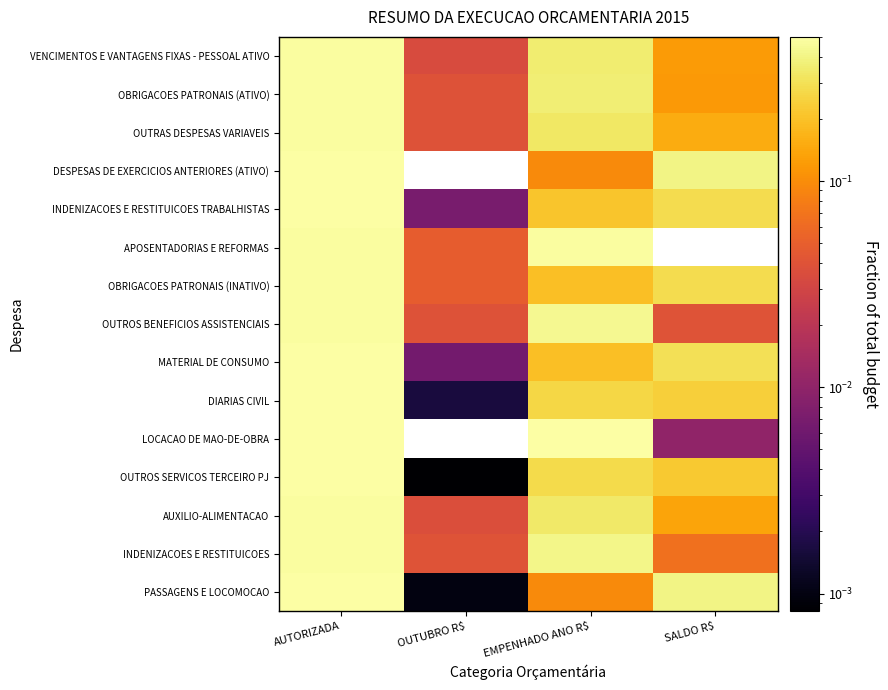

Reading left to right, transcribe all the data shown in this chart.

VENCIMENTOS E VANTAGENS FIXAS - PESSOAL ATIVO: AUTORIZADA=0.5	OUTUBRO R$=0.0	EMPENHADO ANO R$=0.4	SALDO R$=0.1
OBRIGACOES PATRONAIS (ATIVO): AUTORIZADA=0.5	OUTUBRO R$=0.0	EMPENHADO ANO R$=0.4	SALDO R$=0.1
OUTRAS DESPESAS VARIAVEIS: AUTORIZADA=0.5	OUTUBRO R$=0.0	EMPENHADO ANO R$=0.3	SALDO R$=0.2
DESPESAS DE EXERCICIOS ANTERIORES (ATIVO): AUTORIZADA=0.5	OUTUBRO R$=0.0	EMPENHADO ANO R$=0.1	SALDO R$=0.4
INDENIZACOES E RESTITUICOES TRABALHISTAS: AUTORIZADA=0.5	OUTUBRO R$=0.0	EMPENHADO ANO R$=0.2	SALDO R$=0.3
APOSENTADORIAS E REFORMAS: AUTORIZADA=0.5	OUTUBRO R$=0.0	EMPENHADO ANO R$=0.5	SALDO R$=0.0
OBRIGACOES PATRONAIS (INATIVO): AUTORIZADA=0.5	OUTUBRO R$=0.0	EMPENHADO ANO R$=0.2	SALDO R$=0.3
OUTROS BENEFICIOS ASSISTENCIAIS: AUTORIZADA=0.5	OUTUBRO R$=0.0	EMPENHADO ANO R$=0.4	SALDO R$=0.0
MATERIAL DE CONSUMO: AUTORIZADA=0.5	OUTUBRO R$=0.0	EMPENHADO ANO R$=0.2	SALDO R$=0.3
DIARIAS CIVIL: AUTORIZADA=0.5	OUTUBRO R$=0.0	EMPENHADO ANO R$=0.3	SALDO R$=0.2
LOCACAO DE MAO-DE-OBRA: AUTORIZADA=0.5	OUTUBRO R$=0.0	EMPENHADO ANO R$=0.5	SALDO R$=0.0
OUTROS SERVICOS TERCEIRO PJ: AUTORIZADA=0.5	OUTUBRO R$=0.0	EMPENHADO ANO R$=0.3	SALDO R$=0.2
AUXILIO-ALIMENTACAO: AUTORIZADA=0.5	OUTUBRO R$=0.0	EMPENHADO ANO R$=0.3	SALDO R$=0.1
INDENIZACOES E RESTITUICOES: AUTORIZADA=0.5	OUTUBRO R$=0.0	EMPENHADO ANO R$=0.4	SALDO R$=0.1
PASSAGENS E LOCOMOCAO: AUTORIZADA=0.5	OUTUBRO R$=0.0	EMPENHADO ANO R$=0.1	SALDO R$=0.4